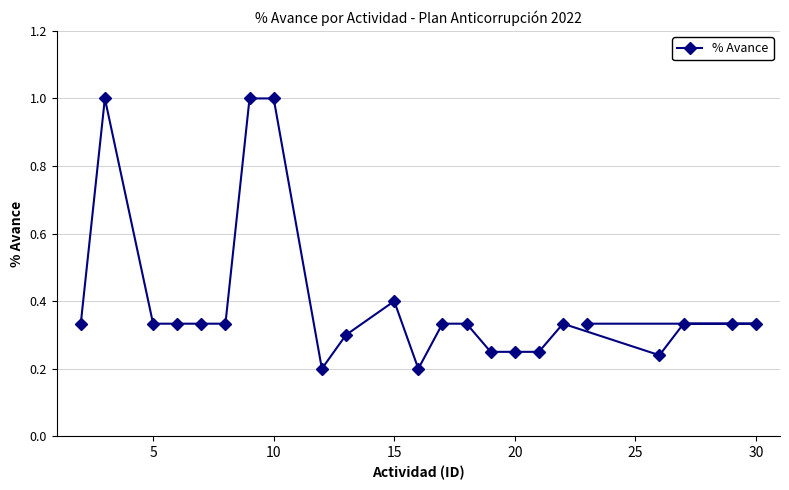

What is the smallest value displayed?

0.2